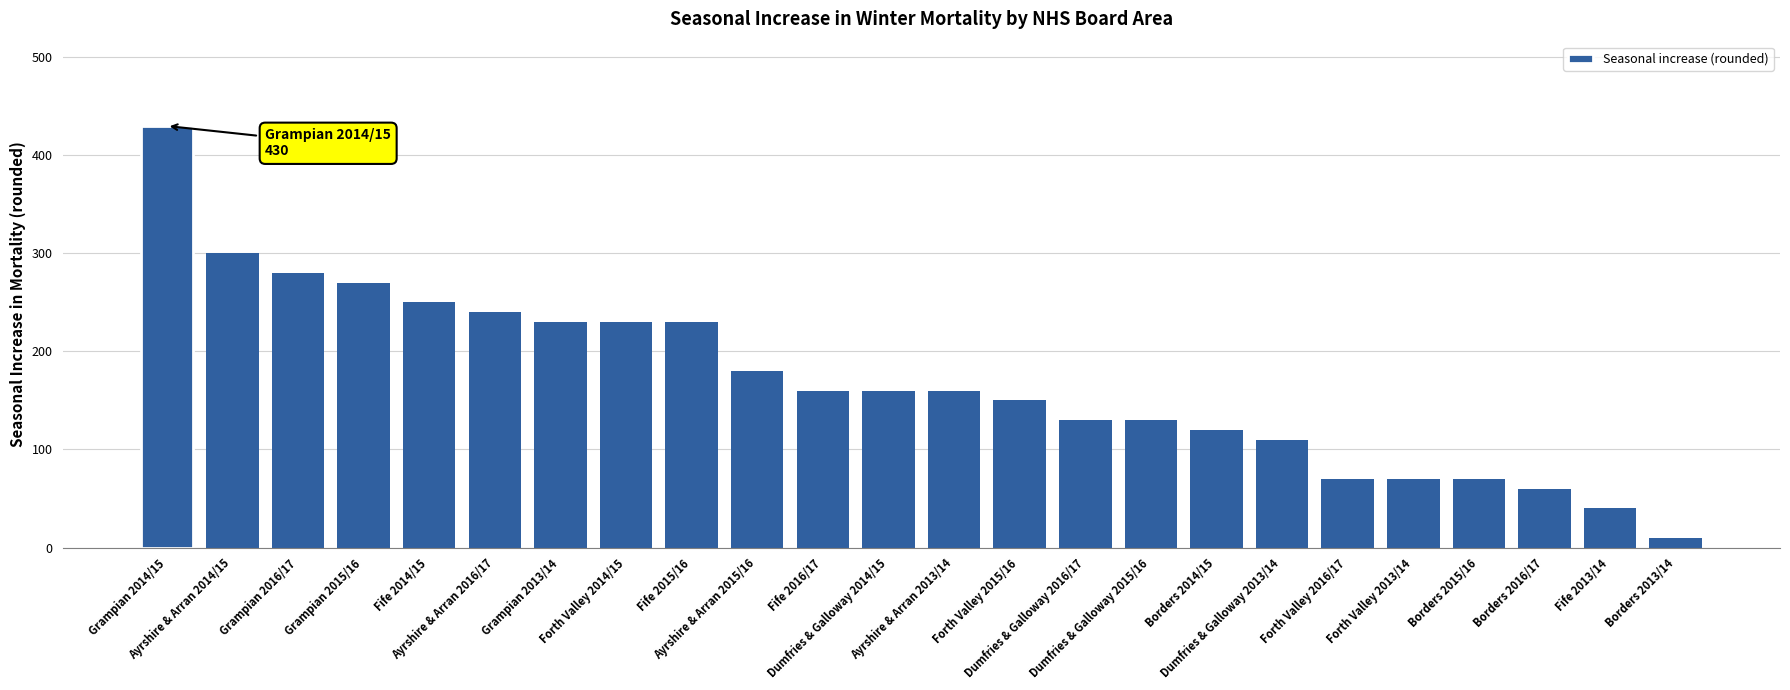

What is the difference between the values at Fife 2016/17 and Ayrshire & Arran 2016/17?

80